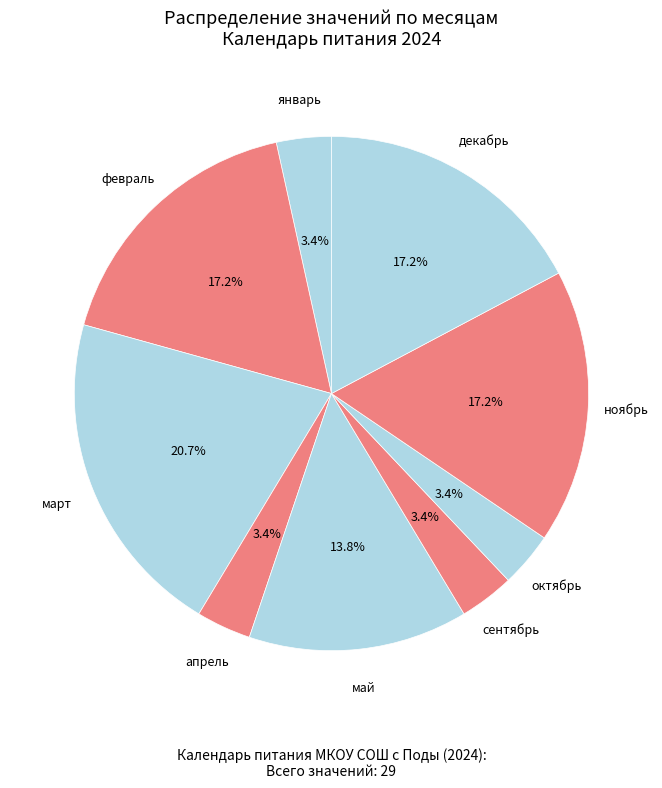

Which slice is the largest?

март